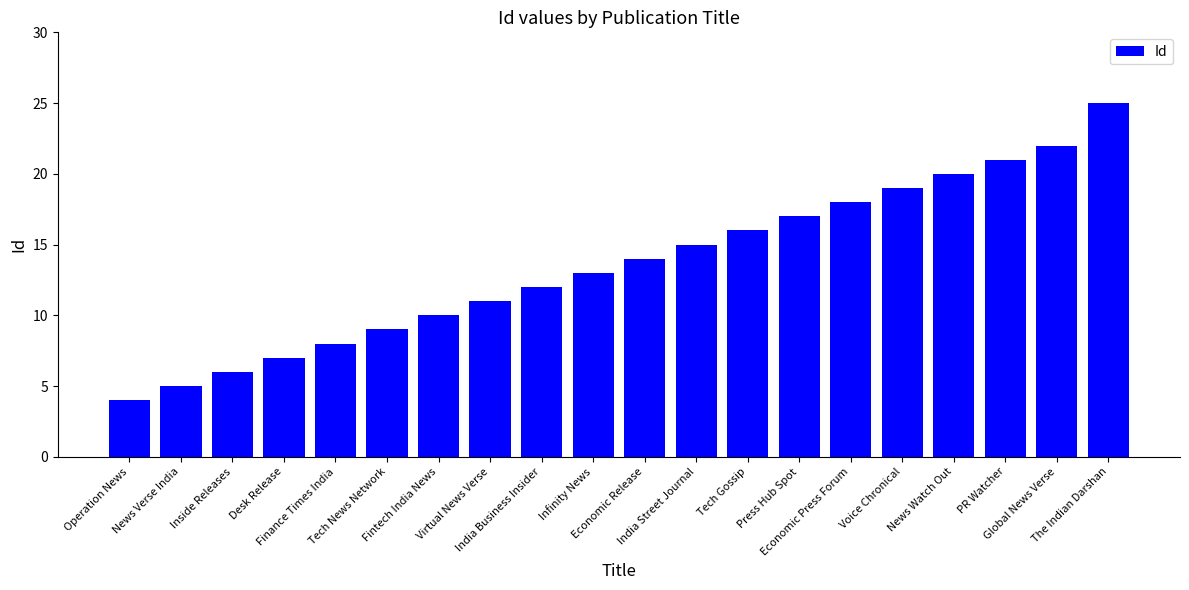

What position from the left is Finance Times India?

5